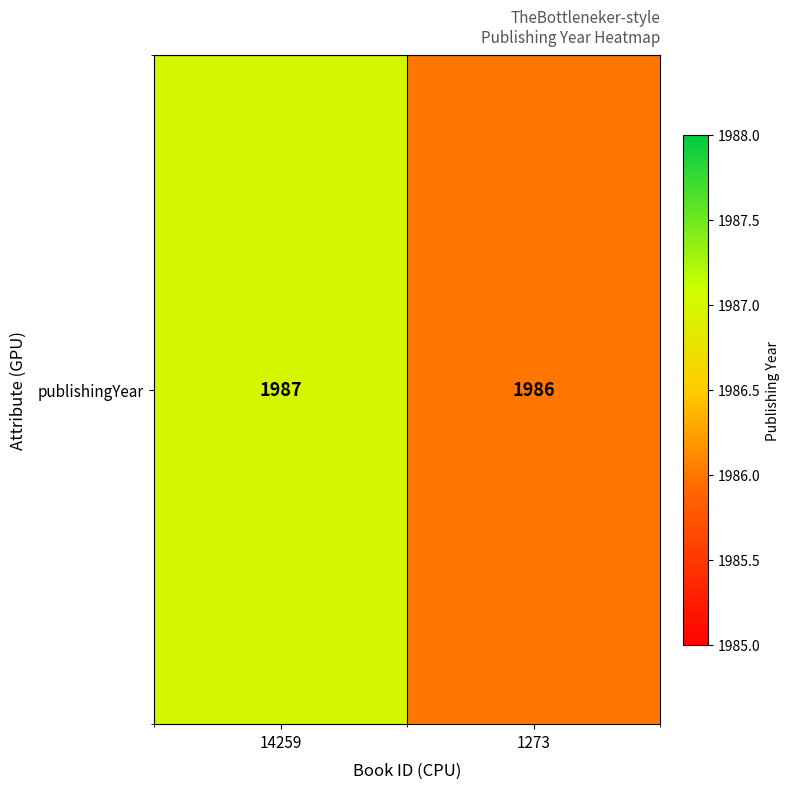

The value at 14259 is 1024. True or false?

False